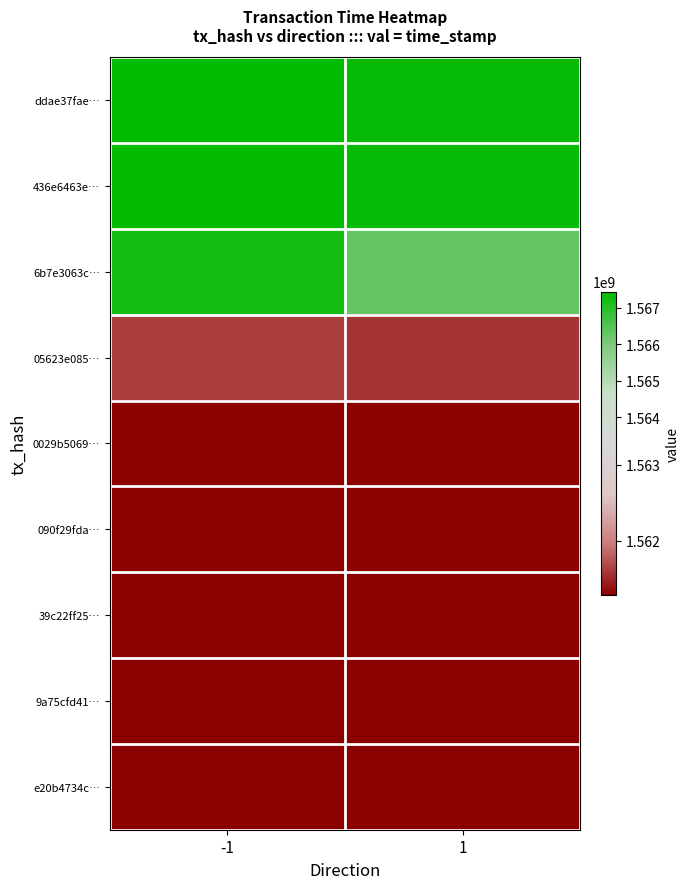

What is the total value across all series at 1?

14068953577